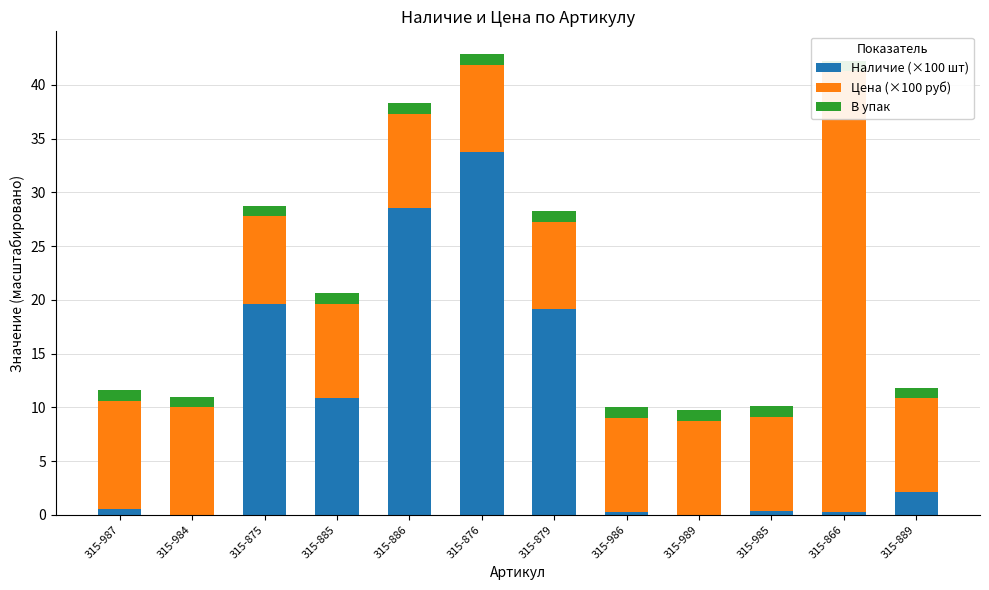

Where is В упак nearest to the value 1?

315-987